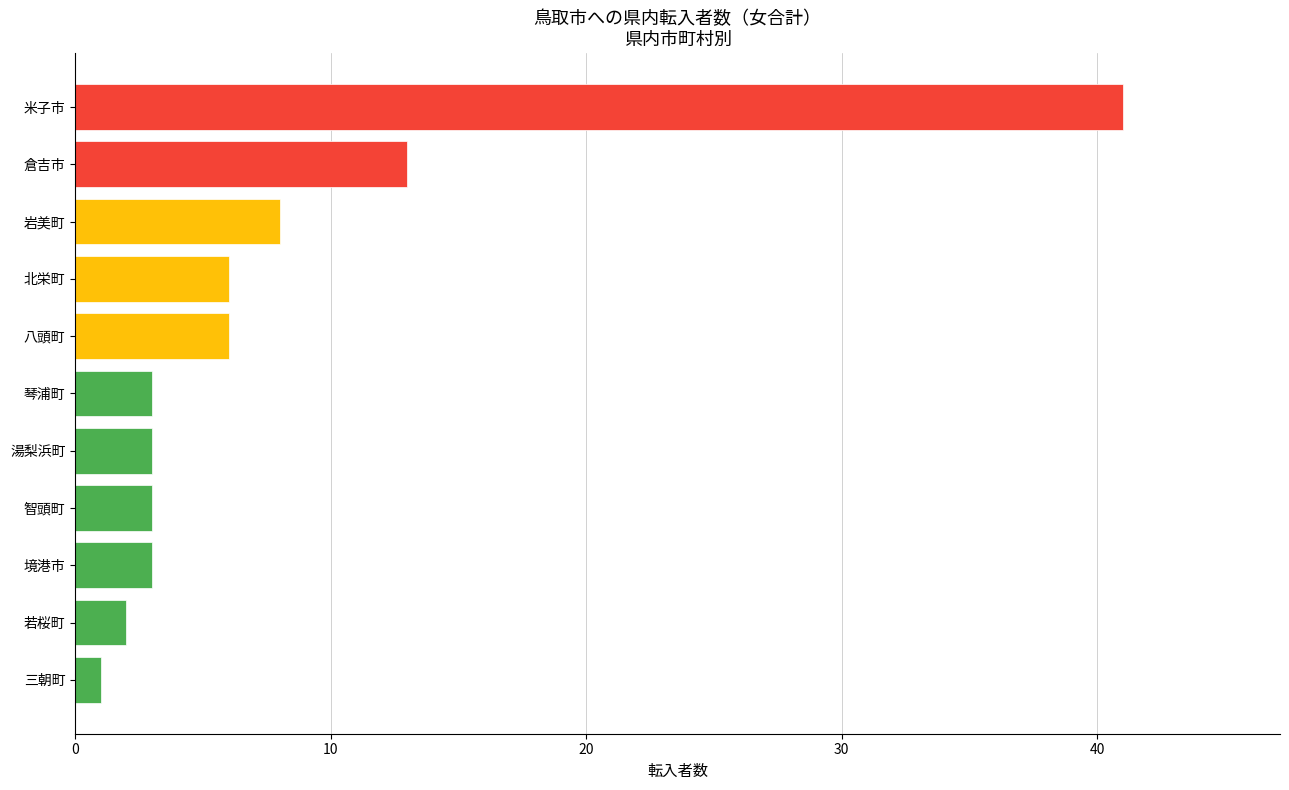

What is the average value?

8